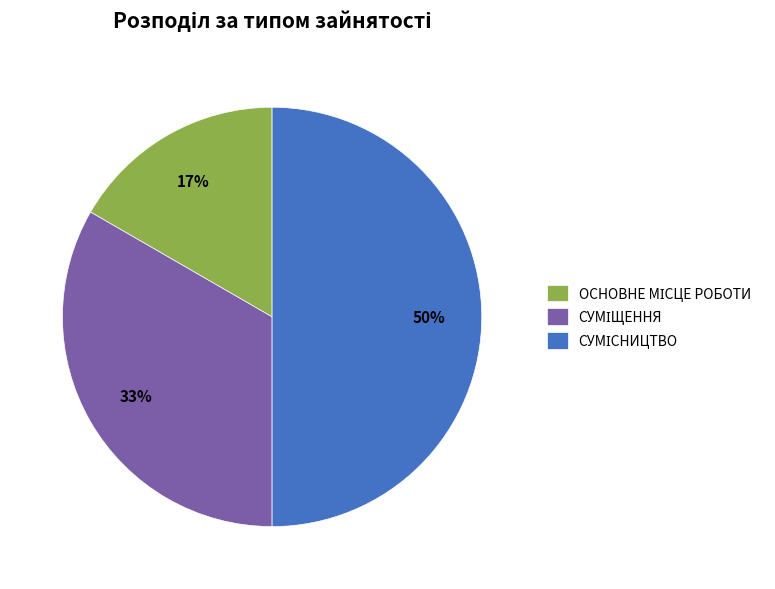

To the nearest percent, what is the difference between the largest and smallest slice percentages?

33%